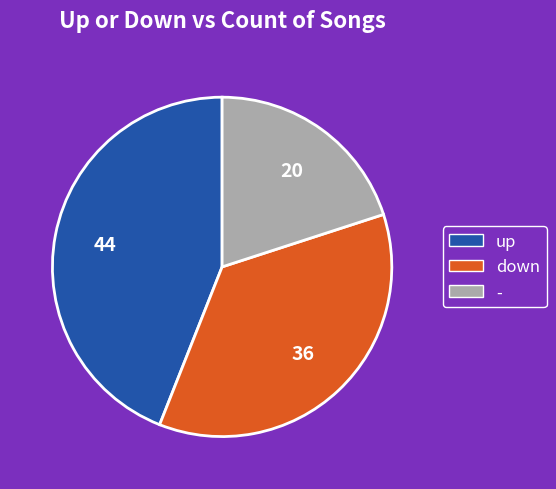

Is it true that - is 15% of the pie?

False